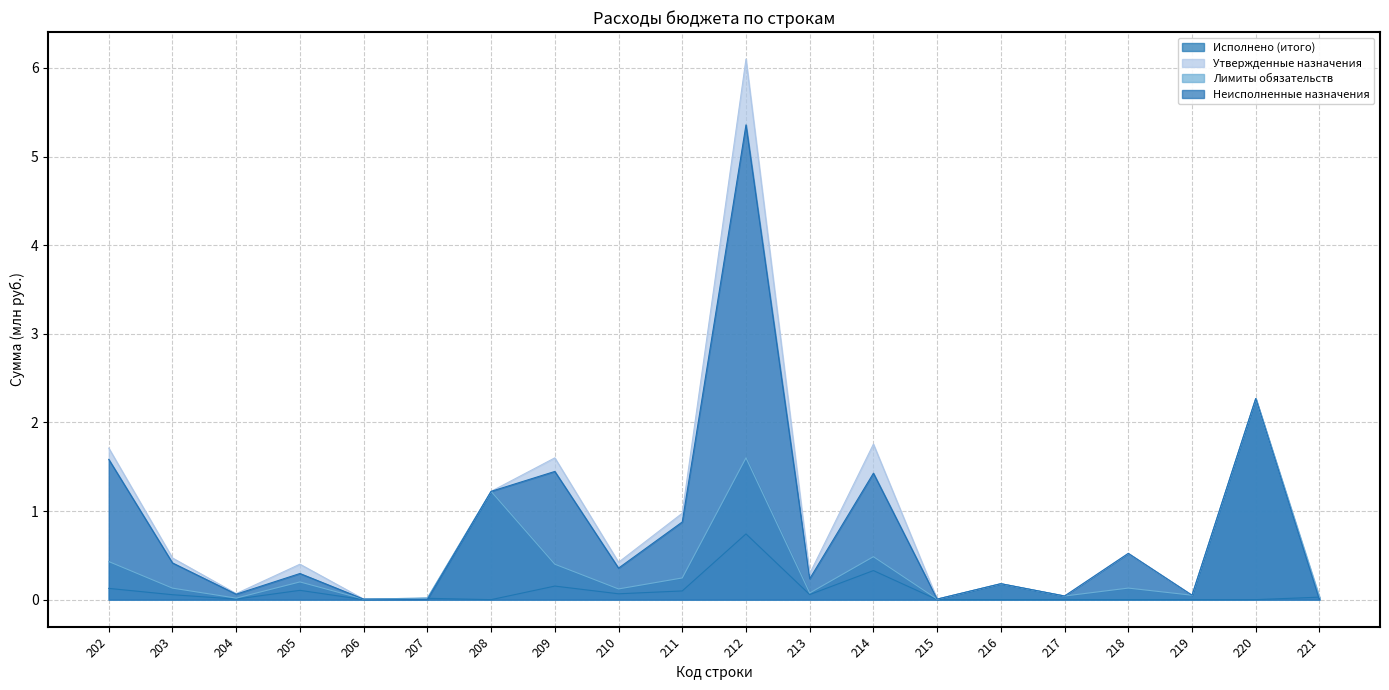

Is it true that Исполнено (итого) equals 0.1 at 214?

False